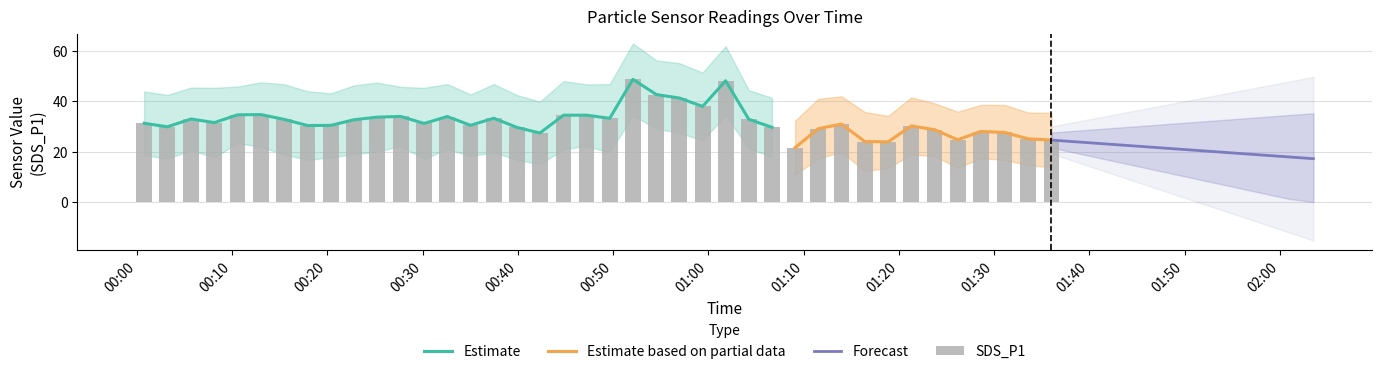

How many values in the SDS_P1 series exceed 31?

21